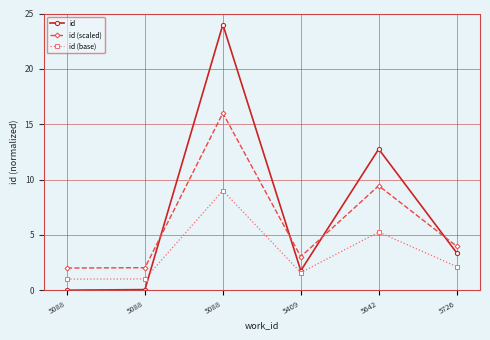

Count the number of categories in the chart.

6